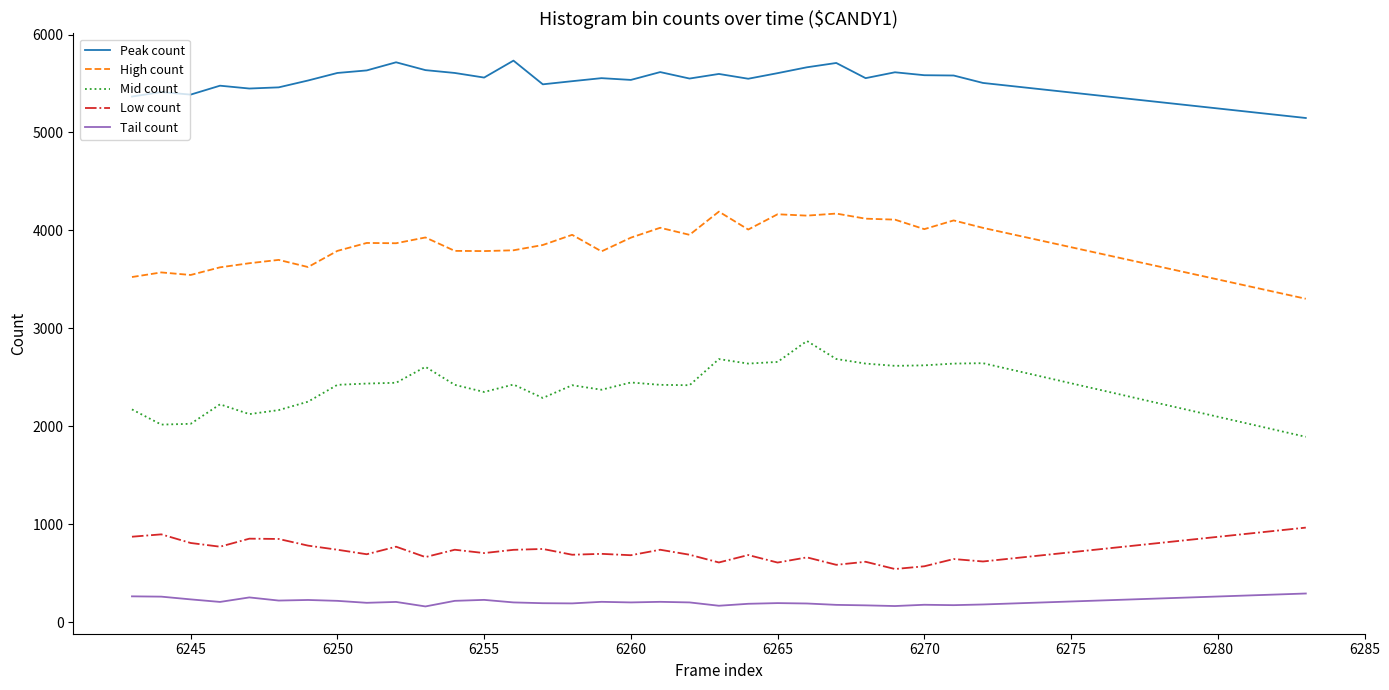

What is the difference between the maximum and minimum values in the Low count series?

423